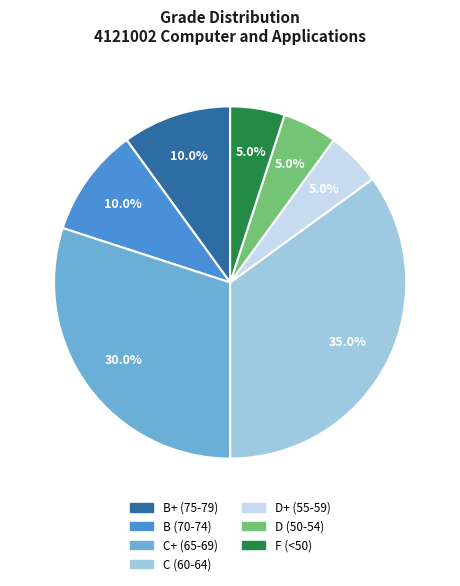

Is there a majority slice in this chart?

No